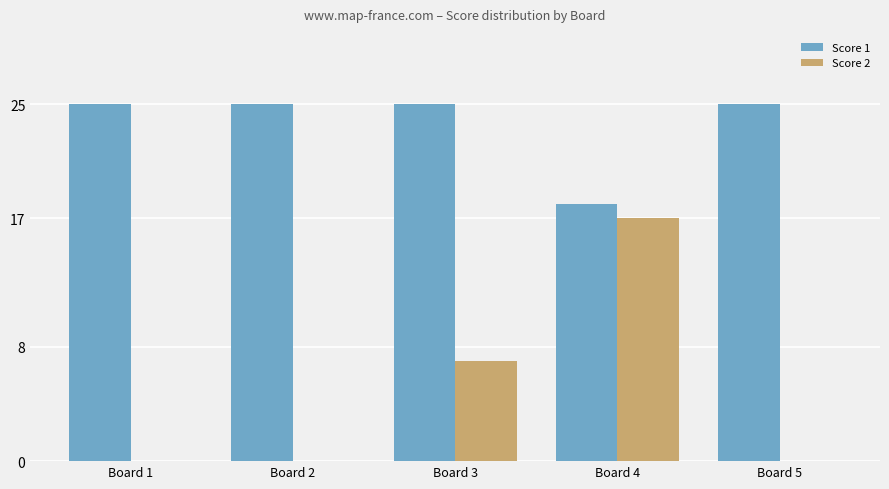

Reading left to right, extract all data points from this chart.

Score 1: 25	25	25	18	25
Score 2: 0	0	7	17	0